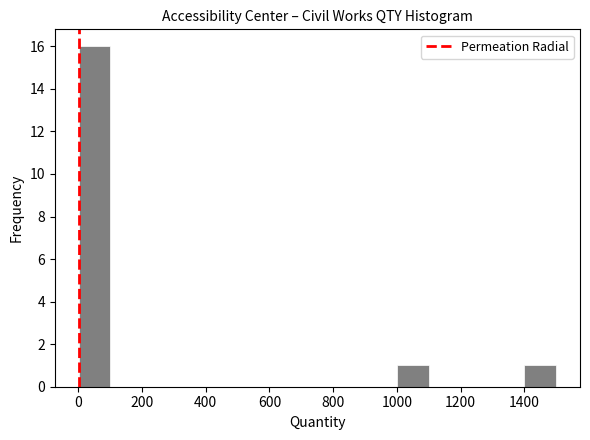

Reading left to right, transcribe this chart: for each bar, give the range it covers on the x-axis and its height. Neither the bar edges nor the heights are printed on the chart, so give them approximately, as read against the axes.

0 to 100: 16
100 to 200: 0
200 to 300: 0
300 to 400: 0
400 to 500: 0
500 to 600: 0
600 to 700: 0
700 to 800: 0
800 to 900: 0
900 to 1000: 0
1000 to 1100: 1
1100 to 1200: 0
1200 to 1300: 0
1300 to 1400: 0
1400 to 1500: 1